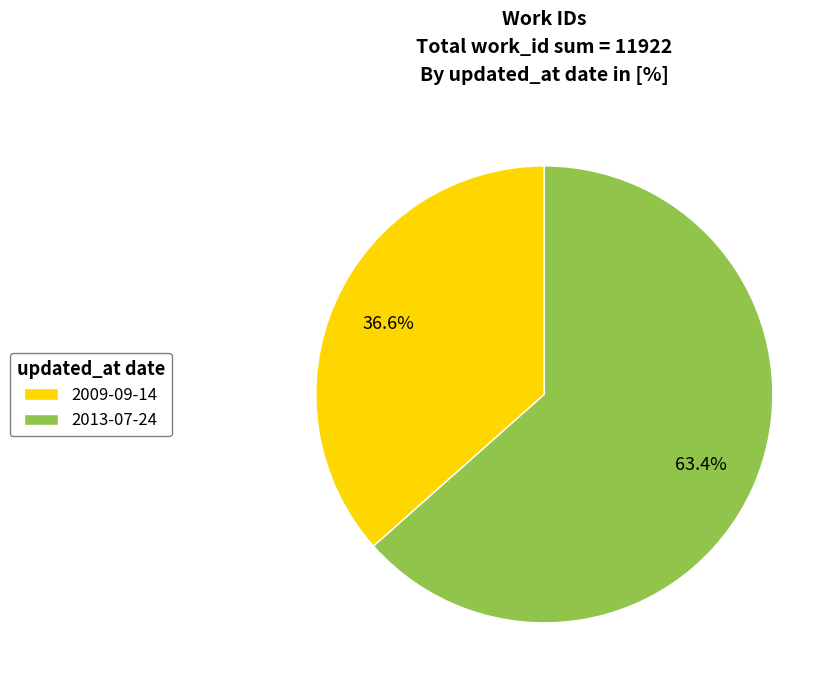

How many slices are in this pie chart?

2